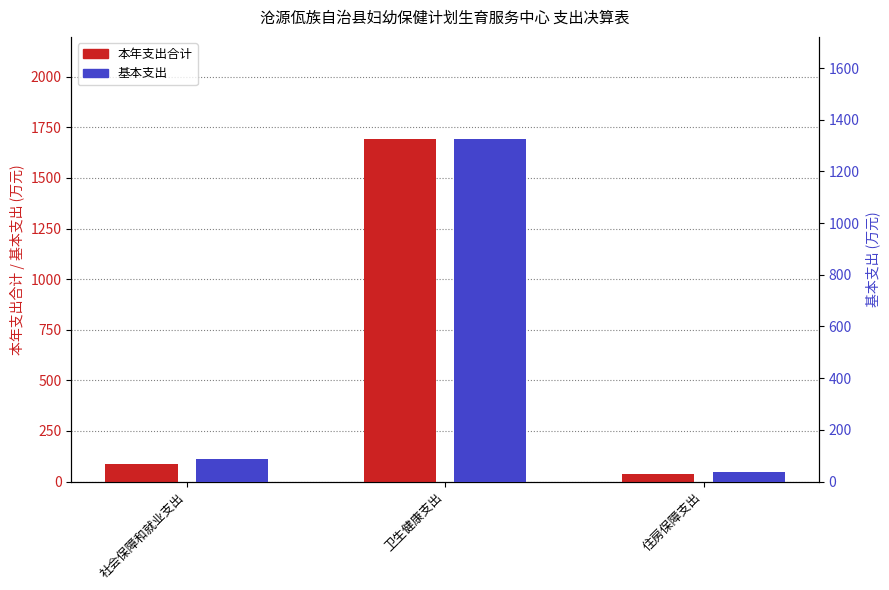

Rank the series by their average value, from highest to lowest.

本年支出合计, 基本支出